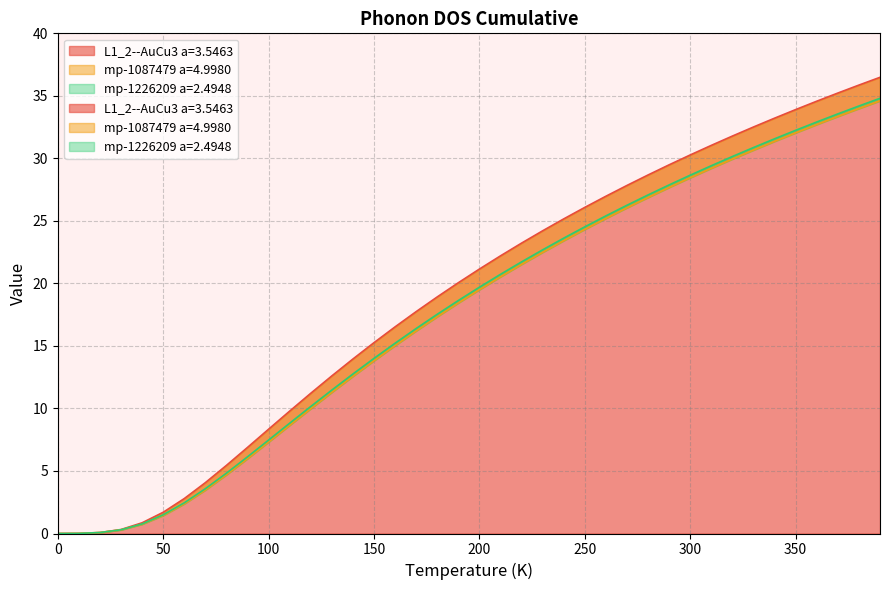

How many data points does each series have?

40